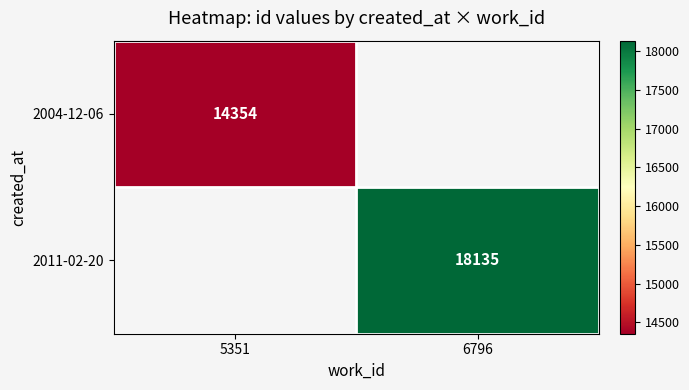

At which category does the chart reach its minimum across all series?

5351